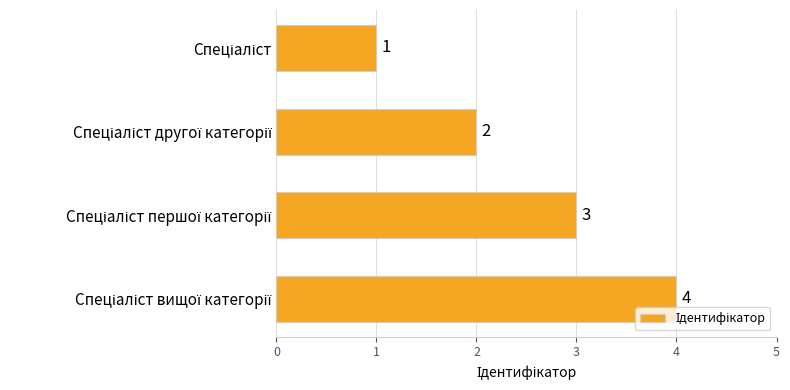

What is the difference between the maximum and minimum values?

3